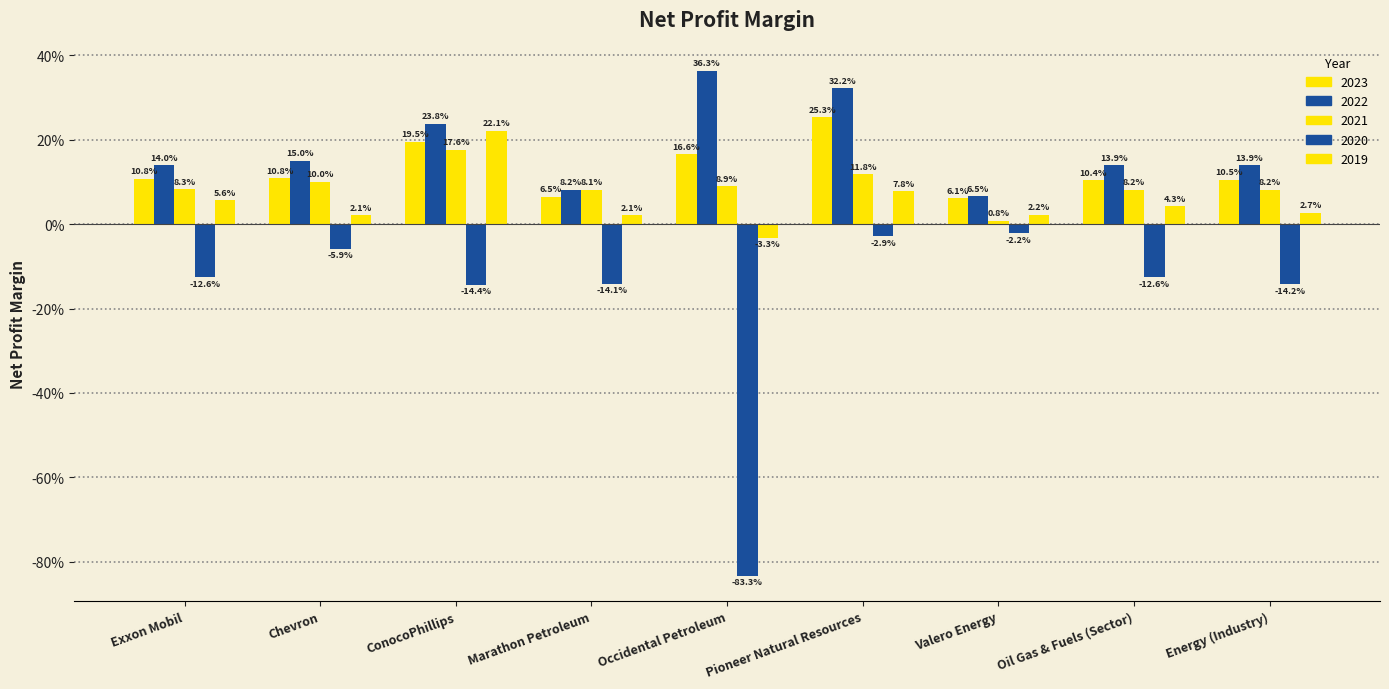

What is the average value of the 2020 series?

-0.2